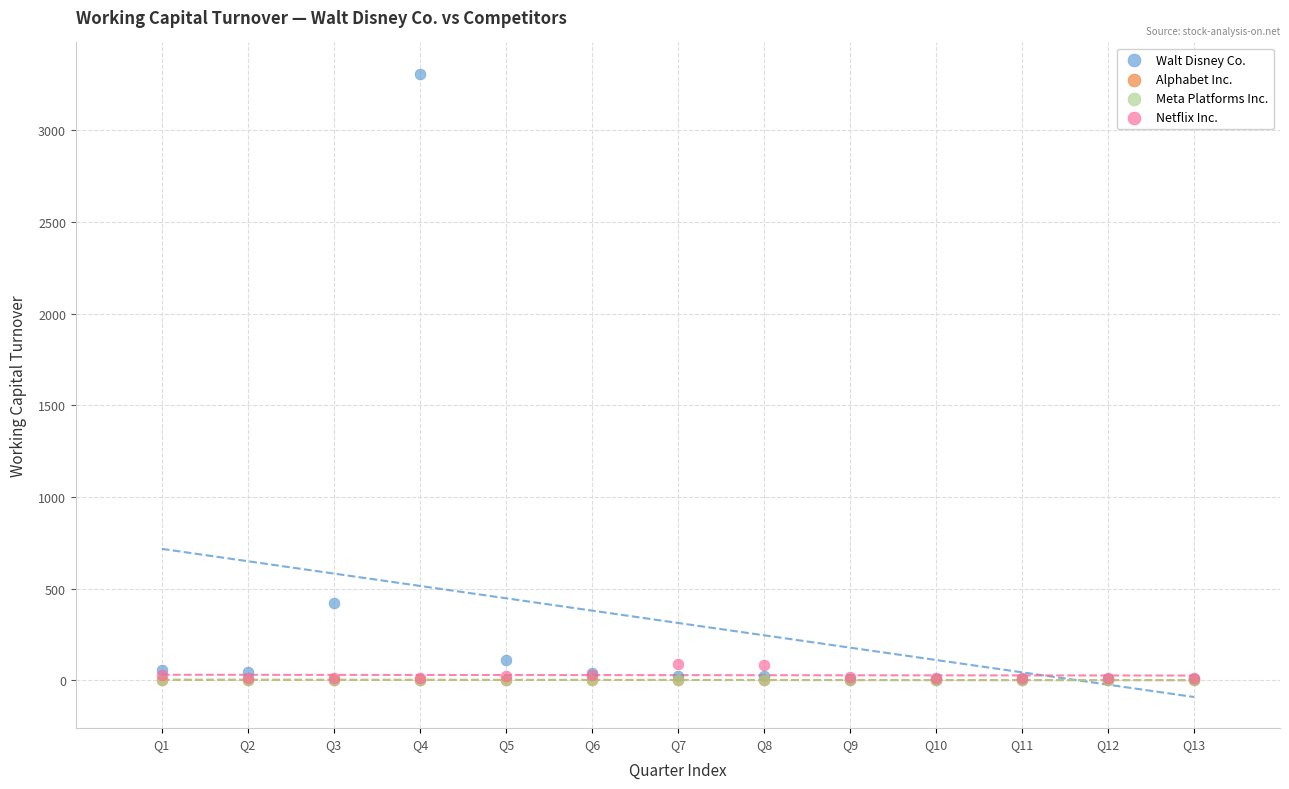

Which series has the largest Y range (max minus min)?

Walt Disney Co.